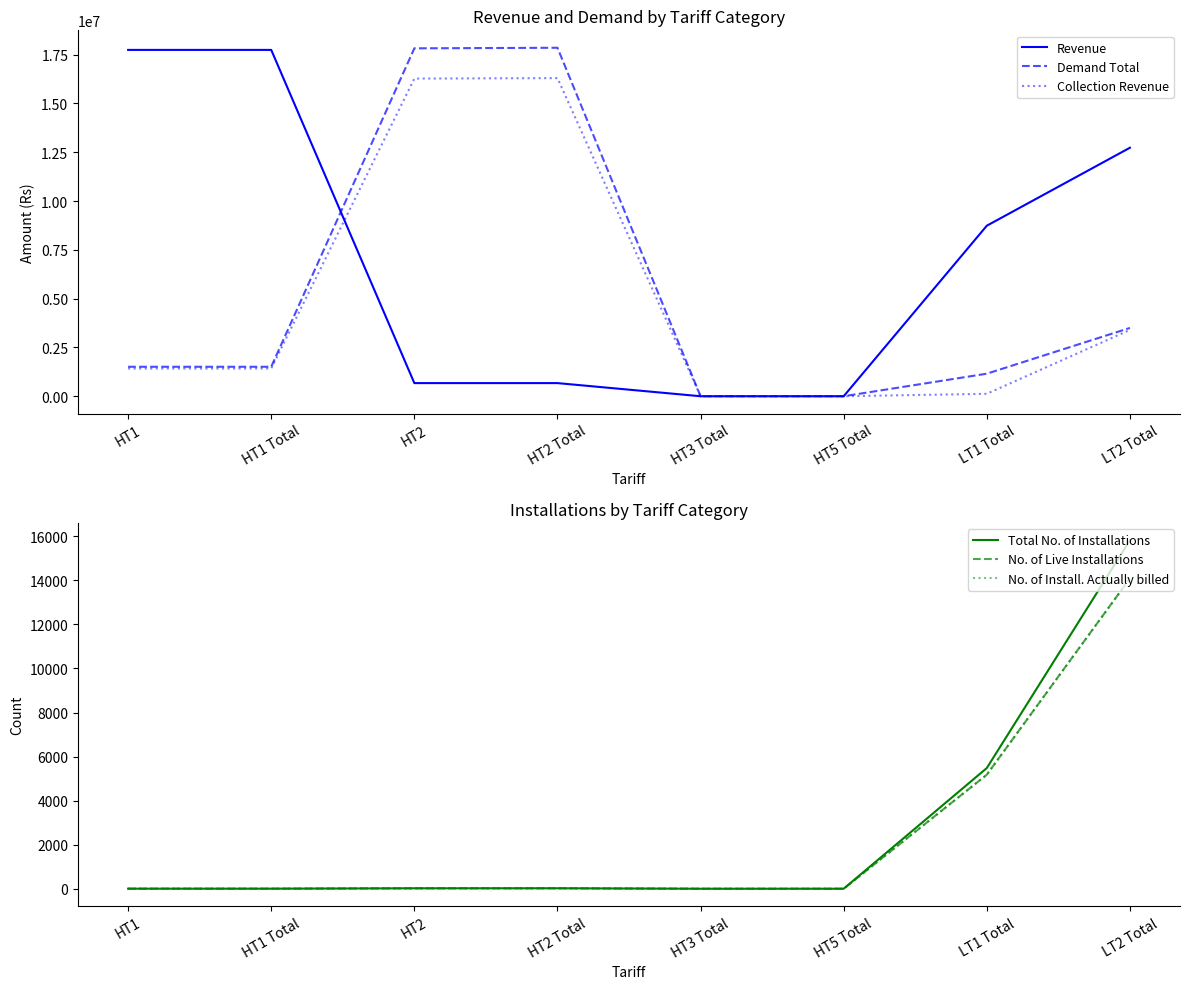

What is the sum of the Total No. of Installations values at LT1 Total and HT1?

5482